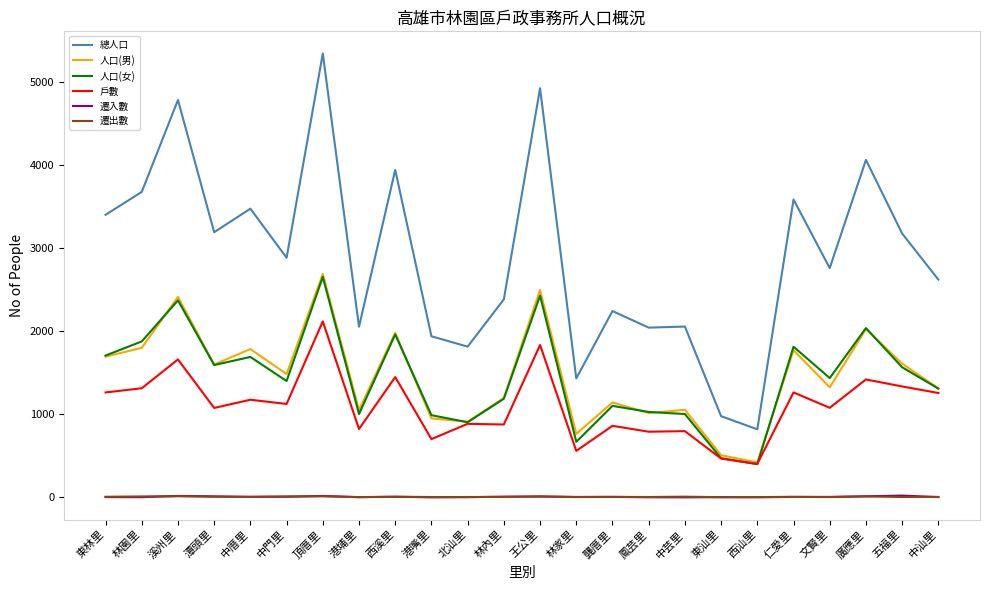

Which series changed the most between 東林里 and 中汕里?

總人口